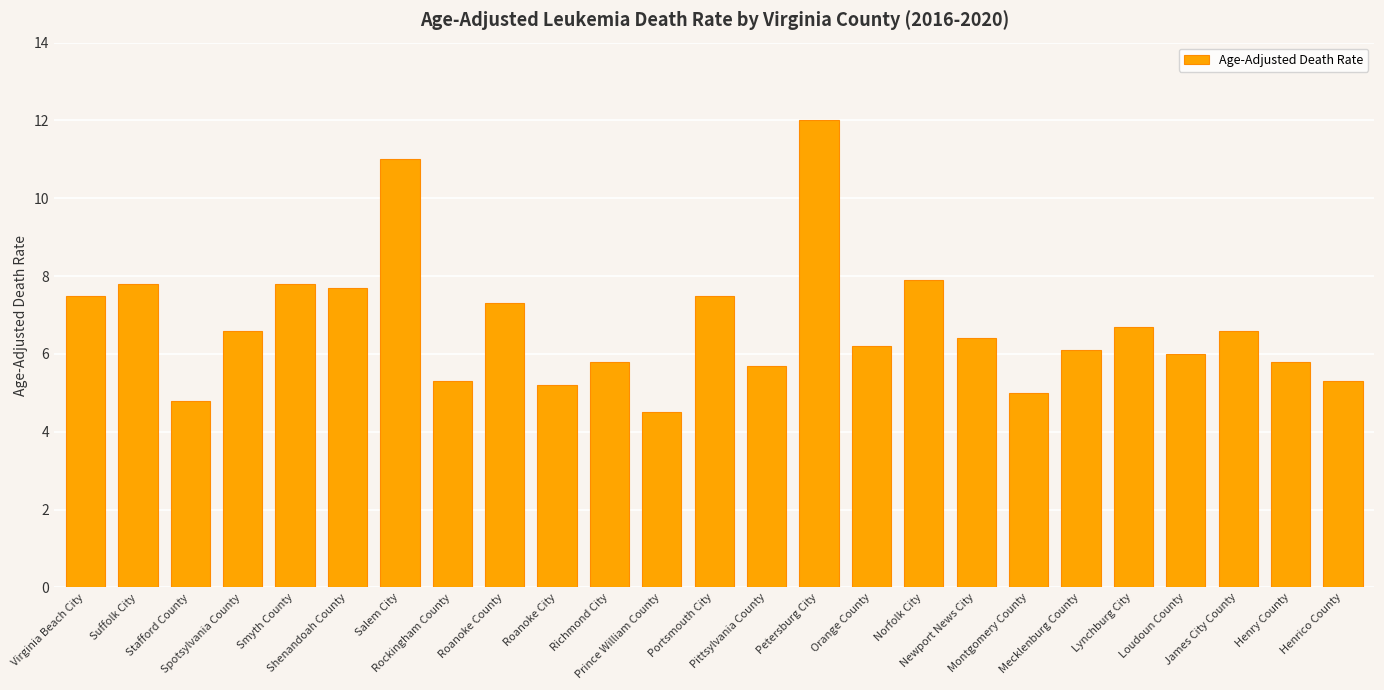

What is the label of the 24th bar from the left?

Henry County